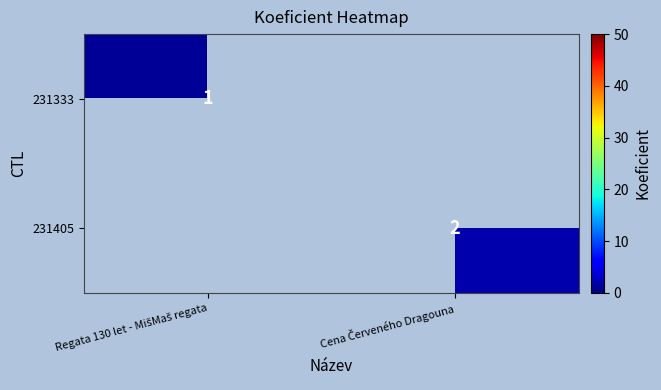

Rank the categories by 231405 value from highest to lowest.

Regata 130 let - MišMaš regata, Cena Červeného Dragouna